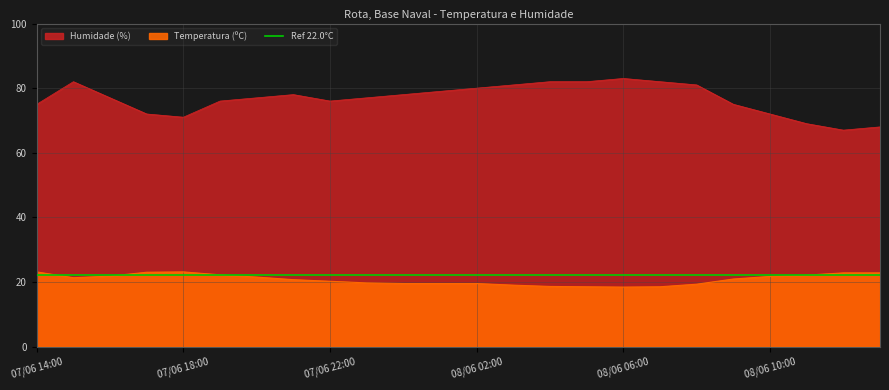

What is the difference between the Humidade (%) values at 08/06 12:00 and 08/06 06:00?

16.0